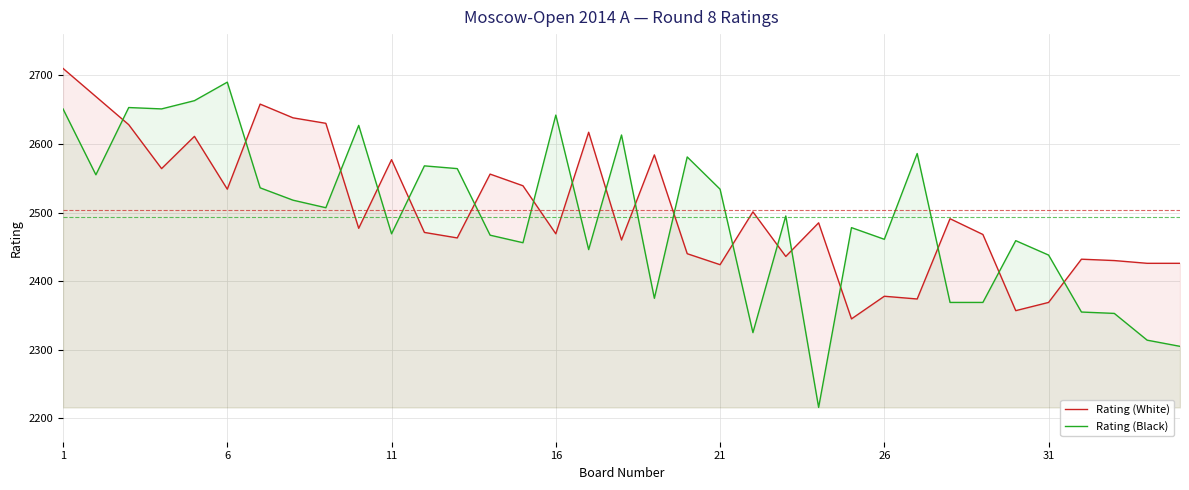

The Rating (White) series shows 2469 at 16. True or false?

True